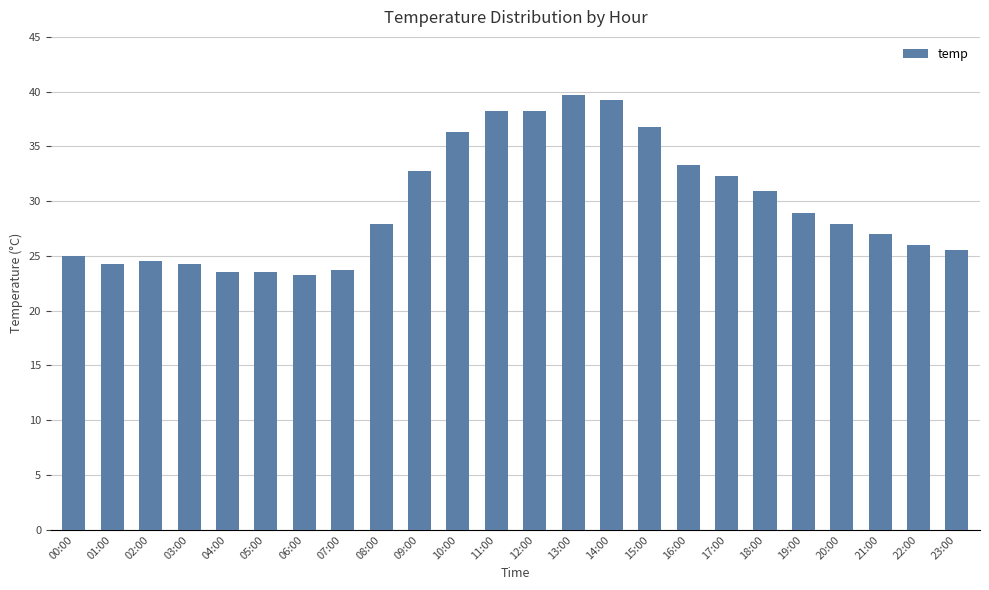

How many distinct data groups are displayed?

1